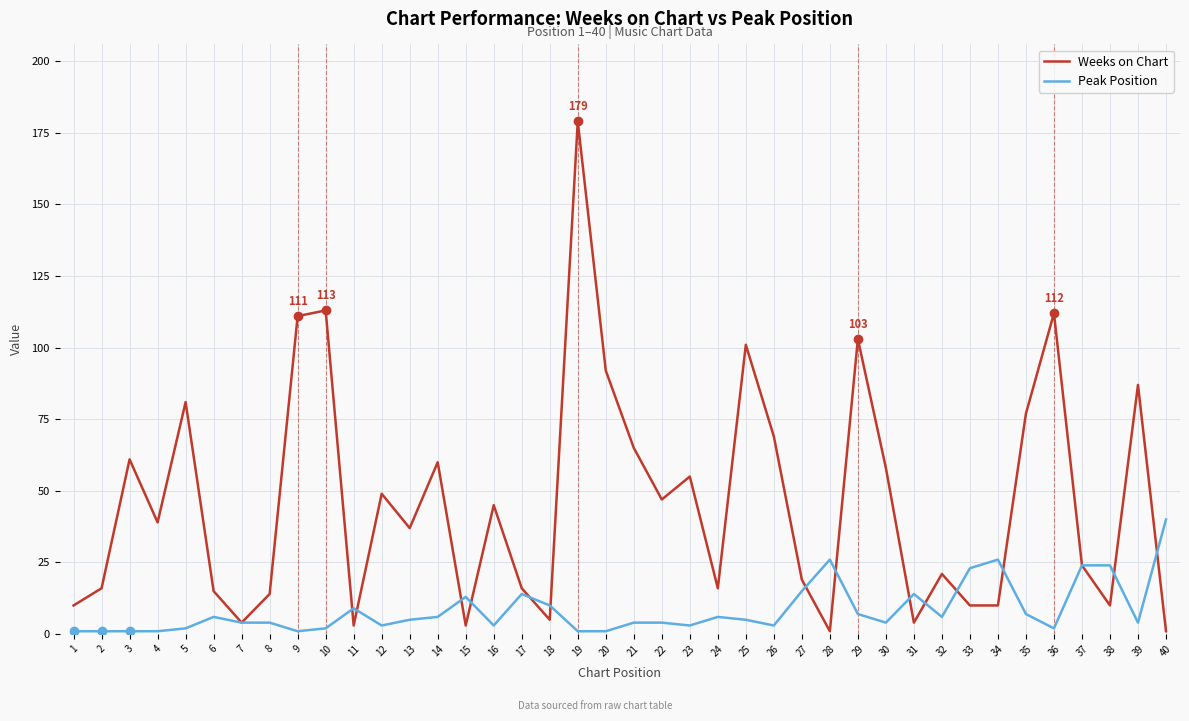

Is the value of Weeks on Chart at 39 greater than the value of Peak Position at 14?

Yes